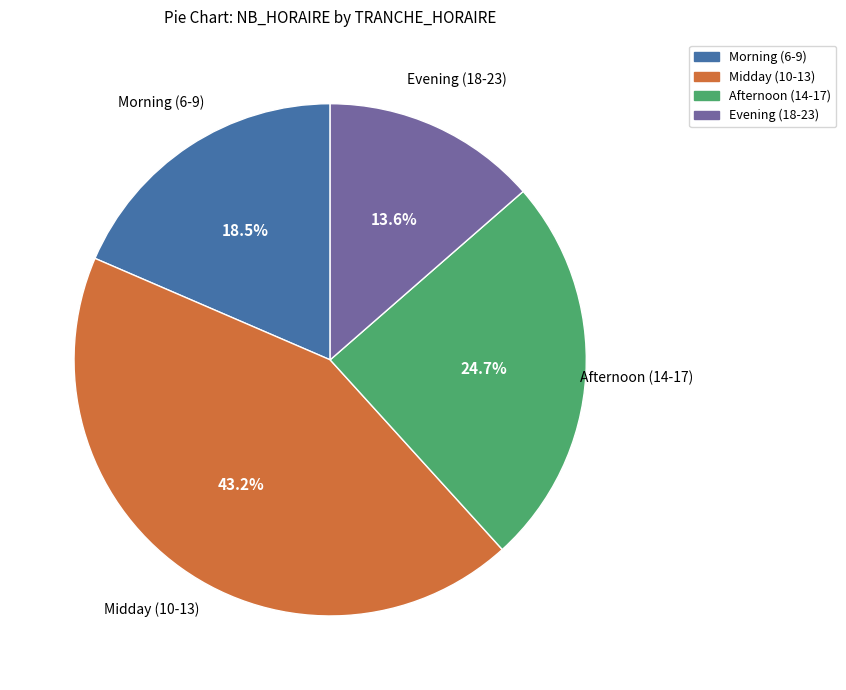

How many slices are in this pie chart?

4